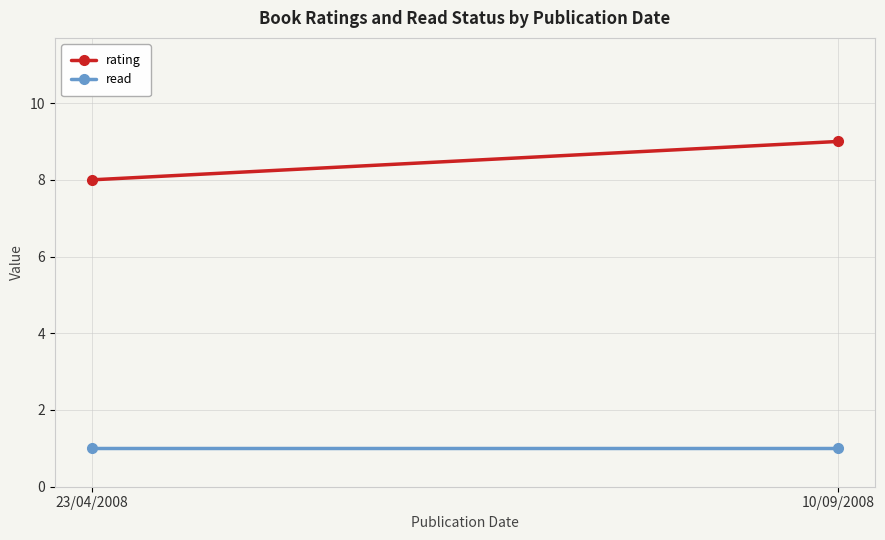

What is the smallest value displayed?

1